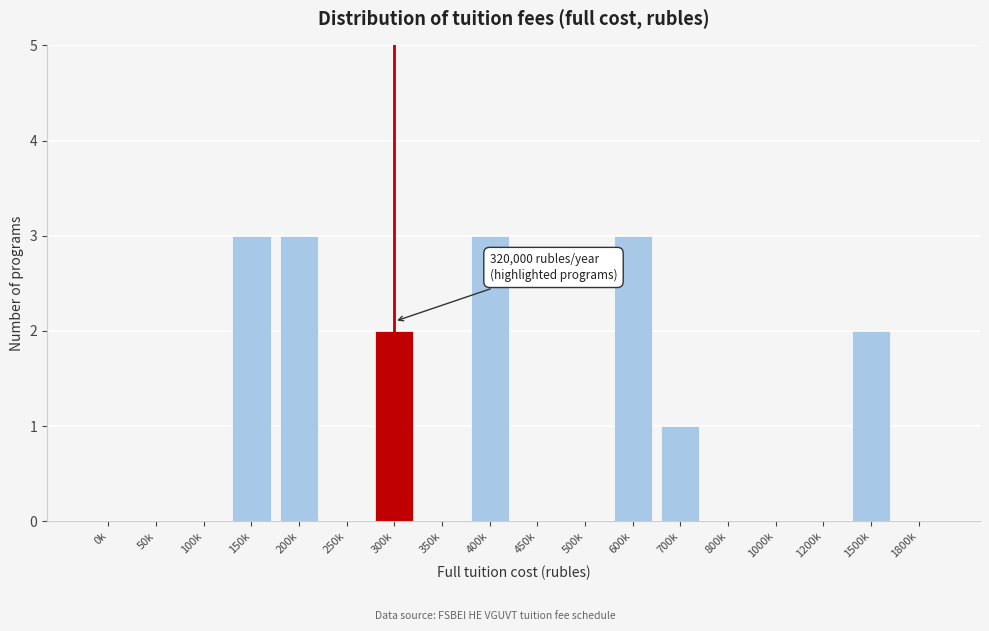

Reading left to right, extract all data points from this chart.

0k=0	50k=0	100k=0	150k=3	200k=3	250k=0	300k=2	350k=0	400k=3	450k=0	500k=0	600k=3	700k=1	800k=0	1000k=0	1200k=0	1500k=2	1800k=0